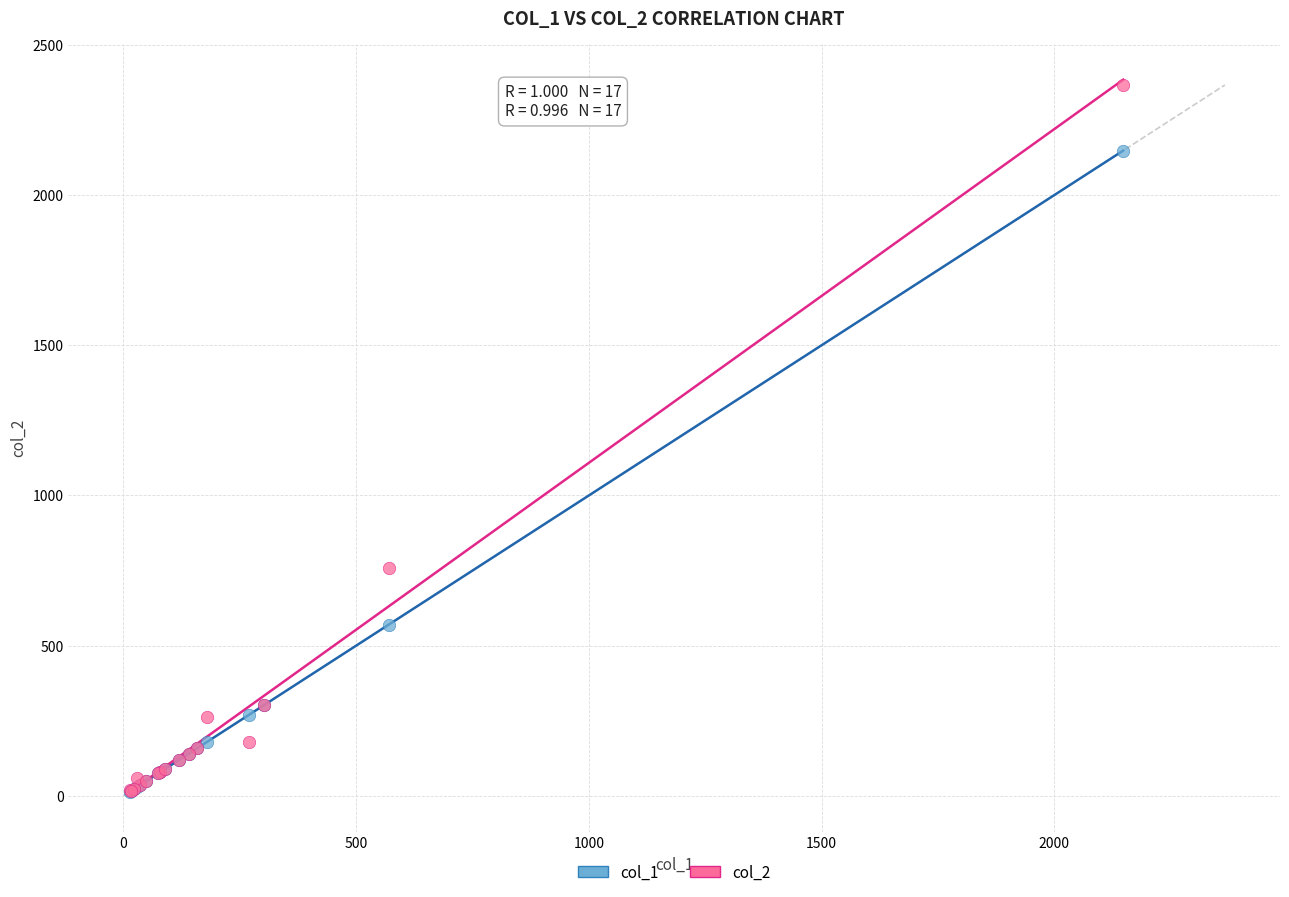

Which series has the largest Y range (max minus min)?

col_2